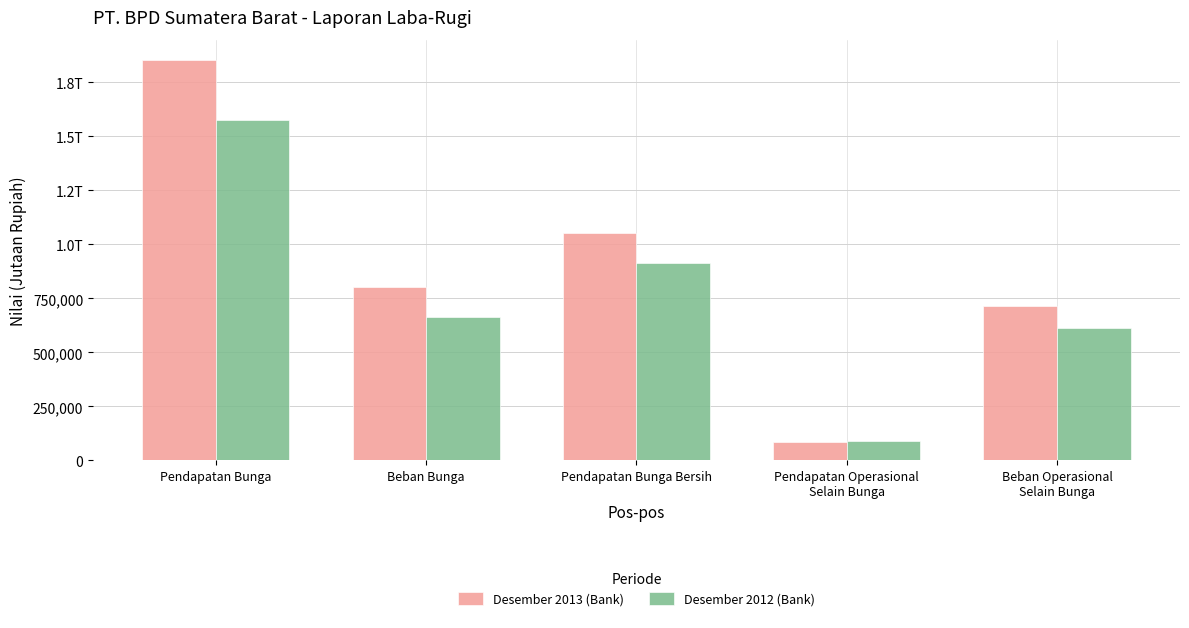

Which series changed the most between Pendapatan Bunga and Pendapatan Bunga Bersih?

Desember 2013 (Bank)